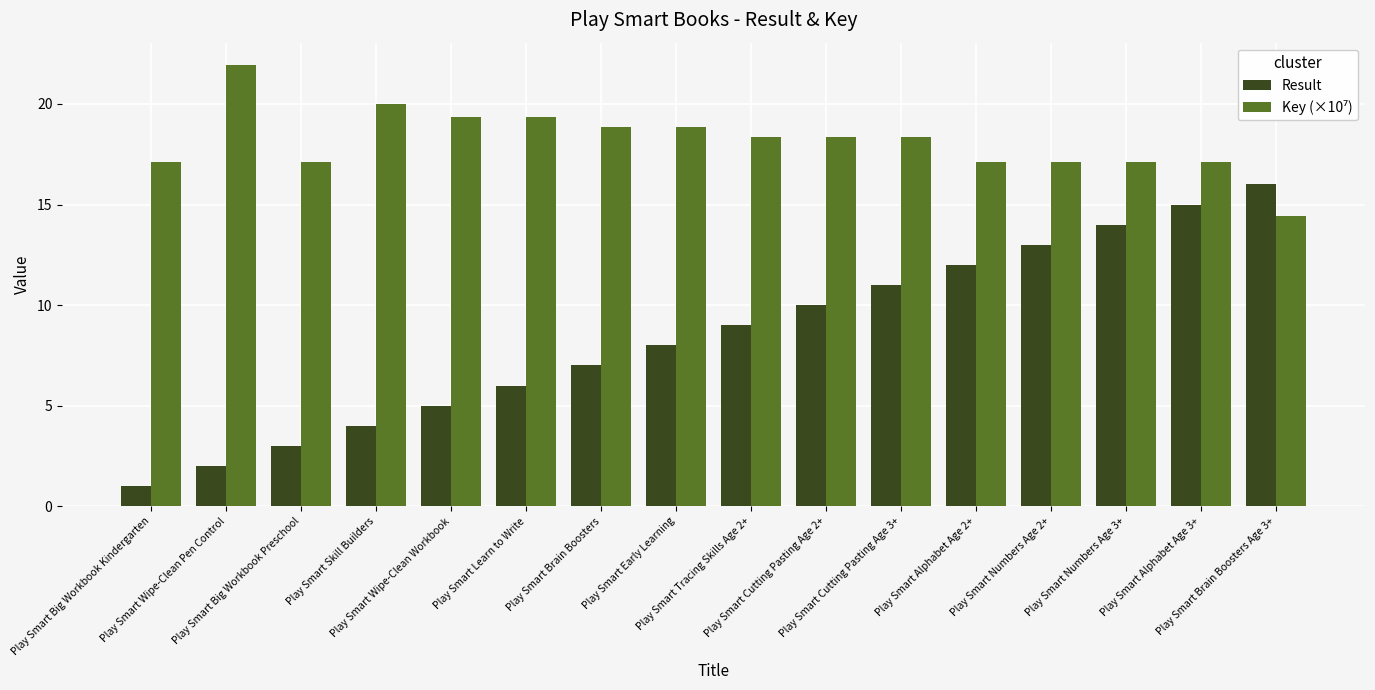

What is the total value across all series at Play Smart Alphabet Age 3+?

32.1